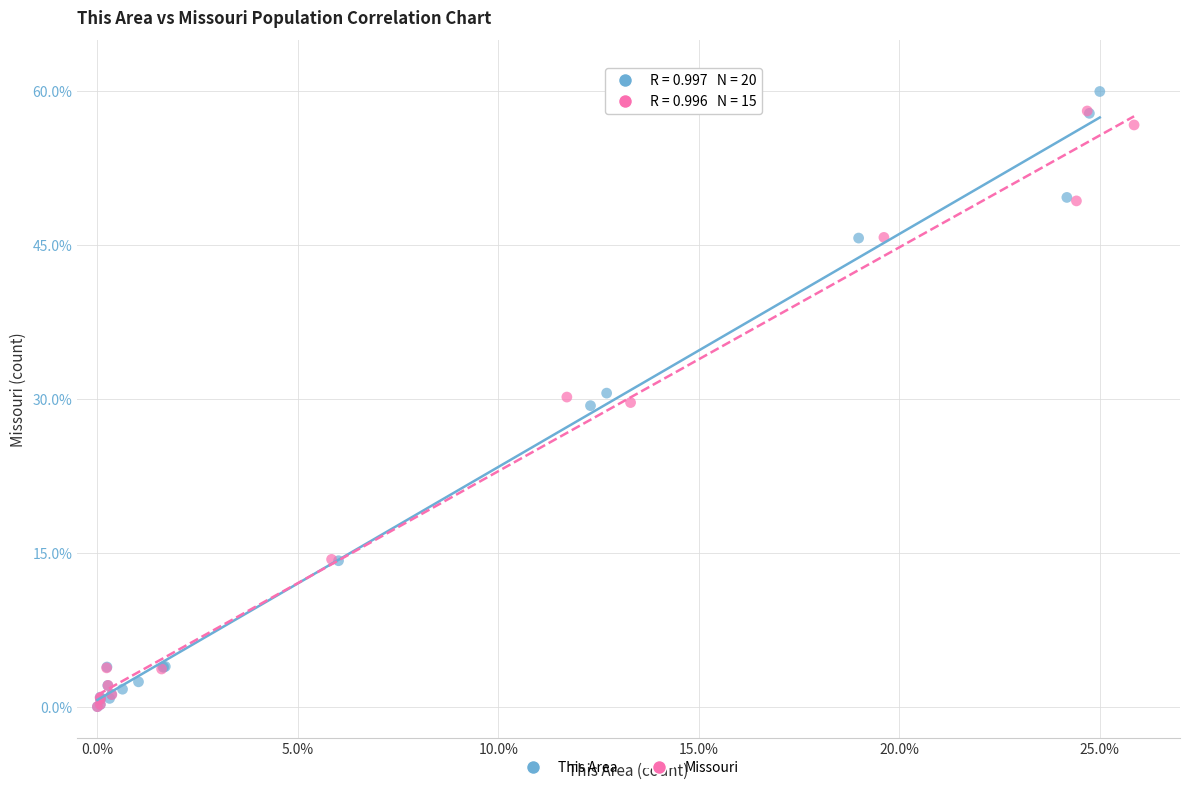

Which series has the widest spread of Y values?

This Area